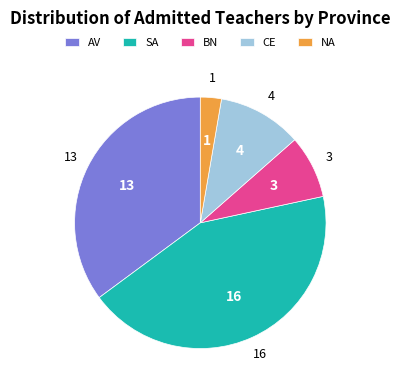

Between BN and SA, which is larger?

SA